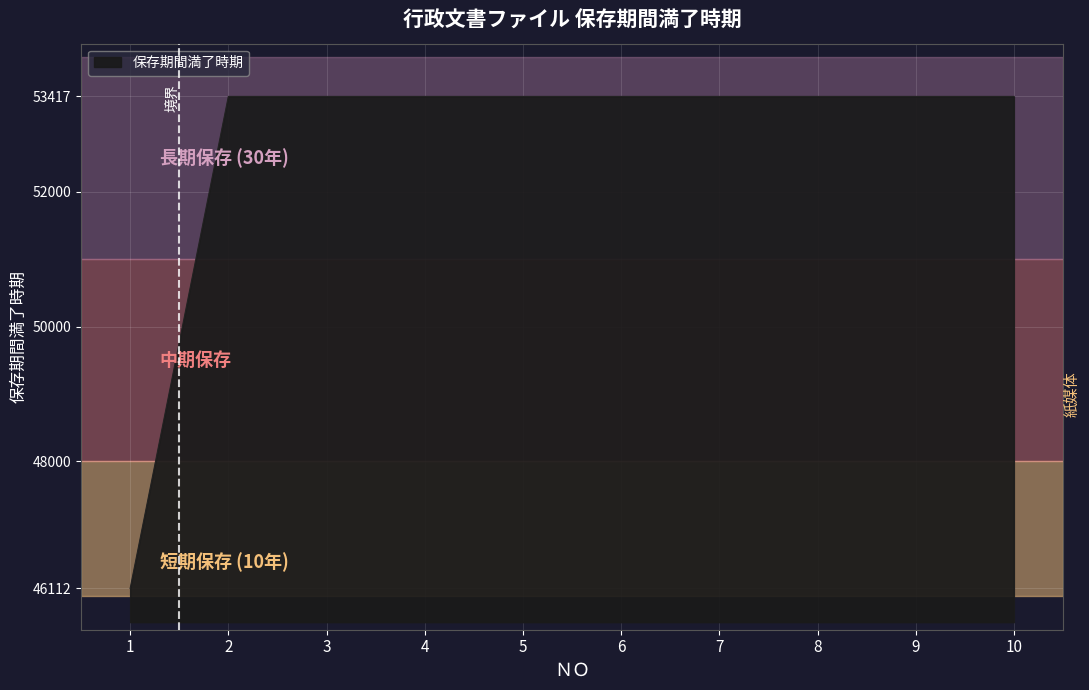

How many lines are shown in the chart?

1